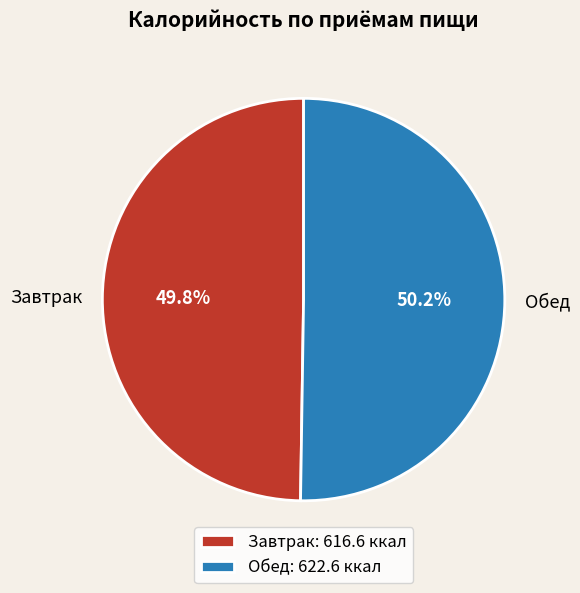

Approximately how many times larger is the value at Завтрак compared to Обед?

1.0